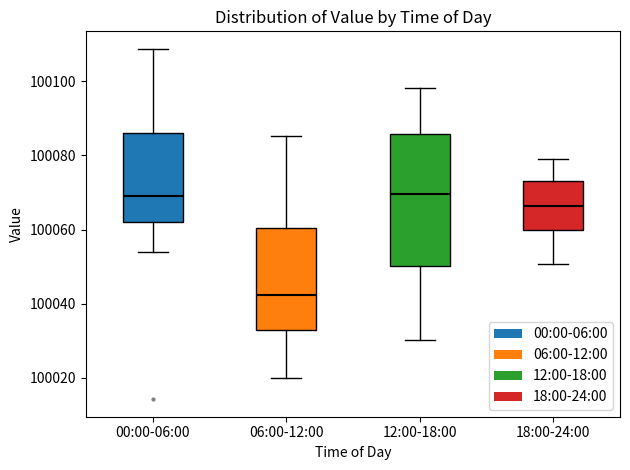

Reading left to right, transcribe this box plot: for each box, give where its median line is, the range the box spans, and where its two whiskers end, as read against the y-axis. The values are not printed on the chart, so give them approximately, as read against the axis.

00:00-06:00: median 100070, box 100062 to 100086, whiskers 100054 to 100108
06:00-12:00: median 100042, box 100032 to 100060, whiskers 100020 to 100086
12:00-18:00: median 100070, box 100050 to 100086, whiskers 100030 to 100098
18:00-24:00: median 100066, box 100060 to 100074, whiskers 100050 to 100080